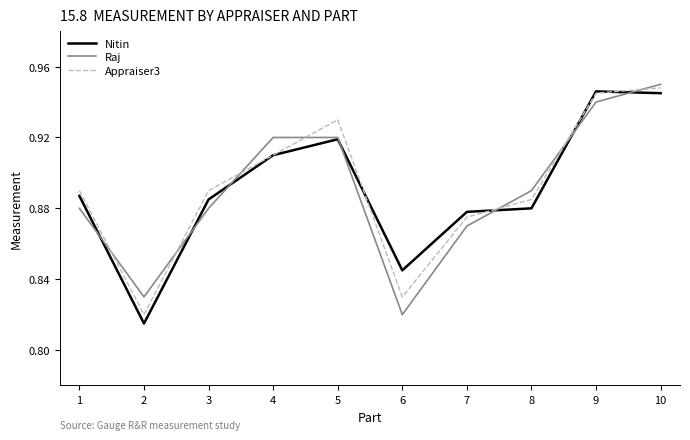

What are all the series names shown in the legend?

Nitin, Raj, Appraiser3